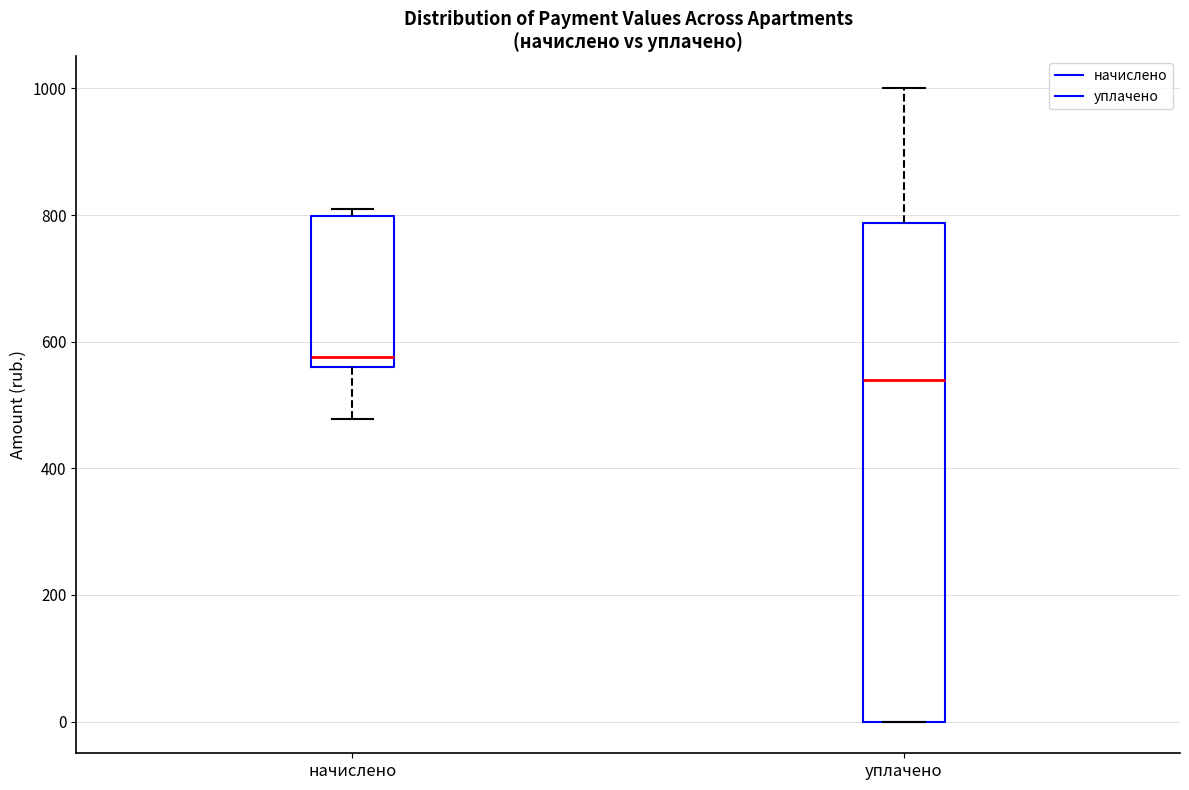

Where does the upper whisker of the box for уплачено end on the y-axis? The values are not printed on the chart, so give them approximately, as read against the axis.

1000